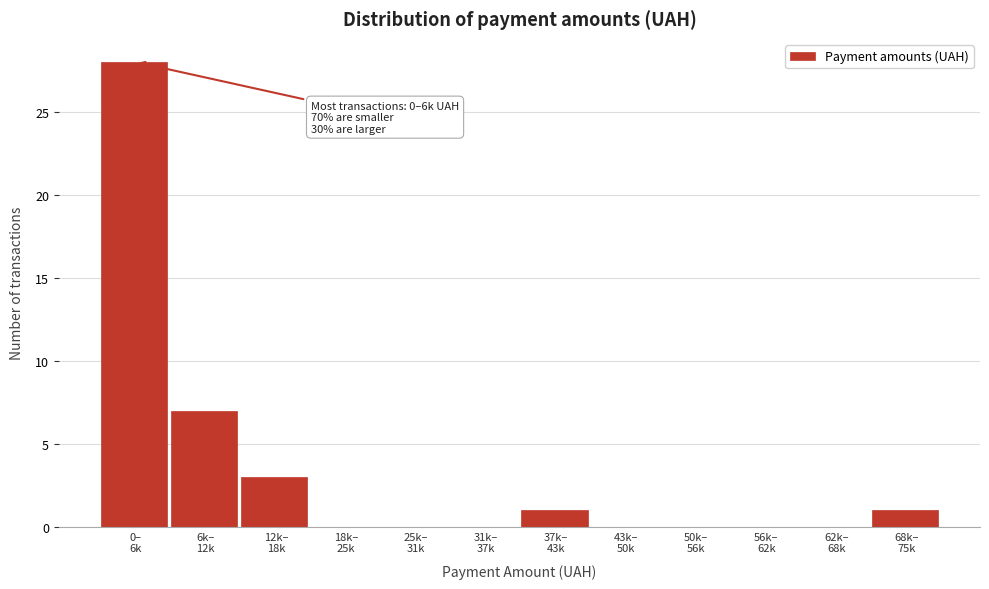

What is the sum of all values?

40